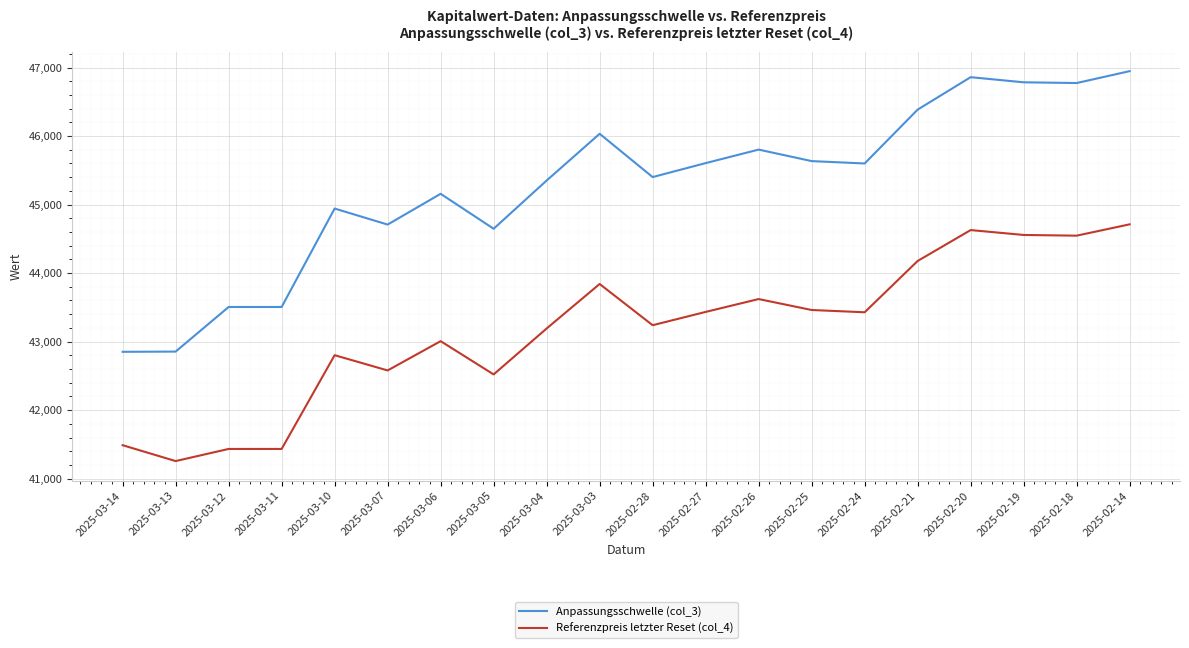

Between 2025-03-11 and 2025-02-21, which series saw the biggest shift?

Anpassungsschwelle (col_3)